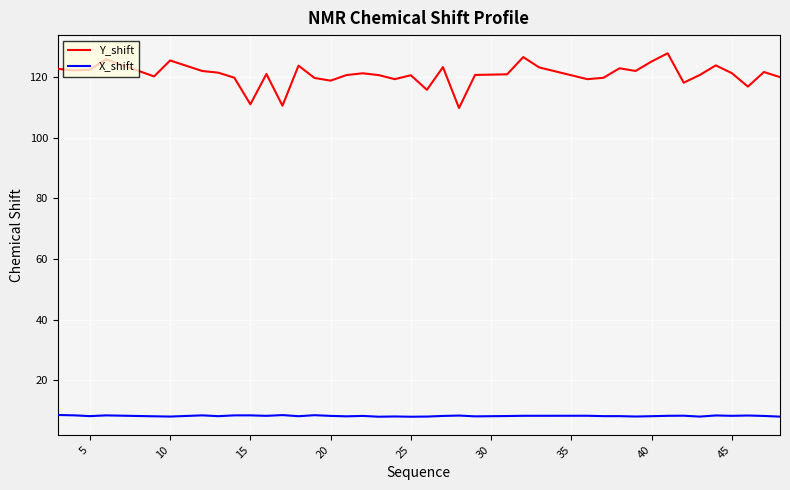

Which series has the widest spread of values?

Y_shift